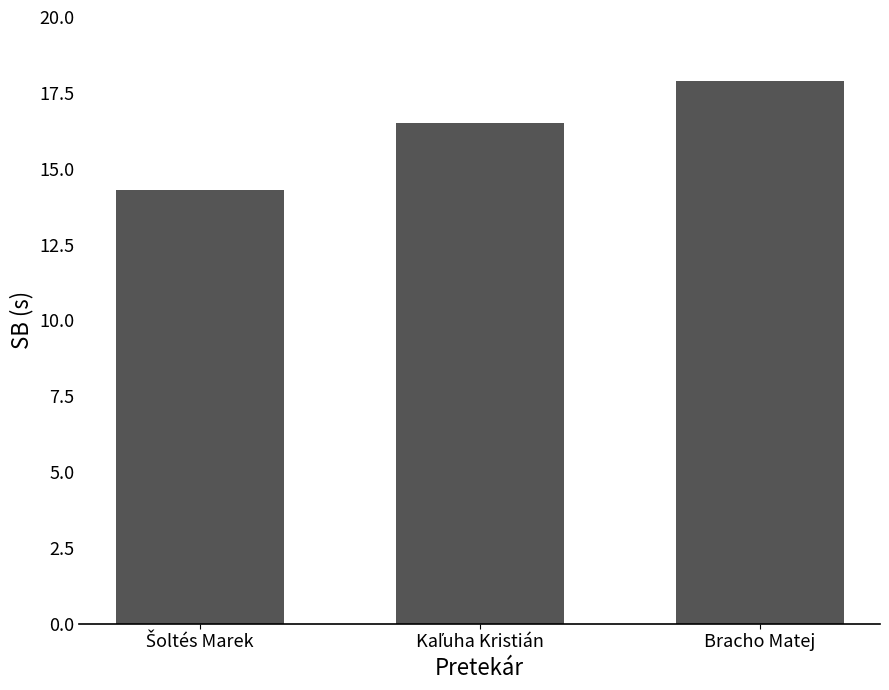

What is the greatest value displayed?

17.9